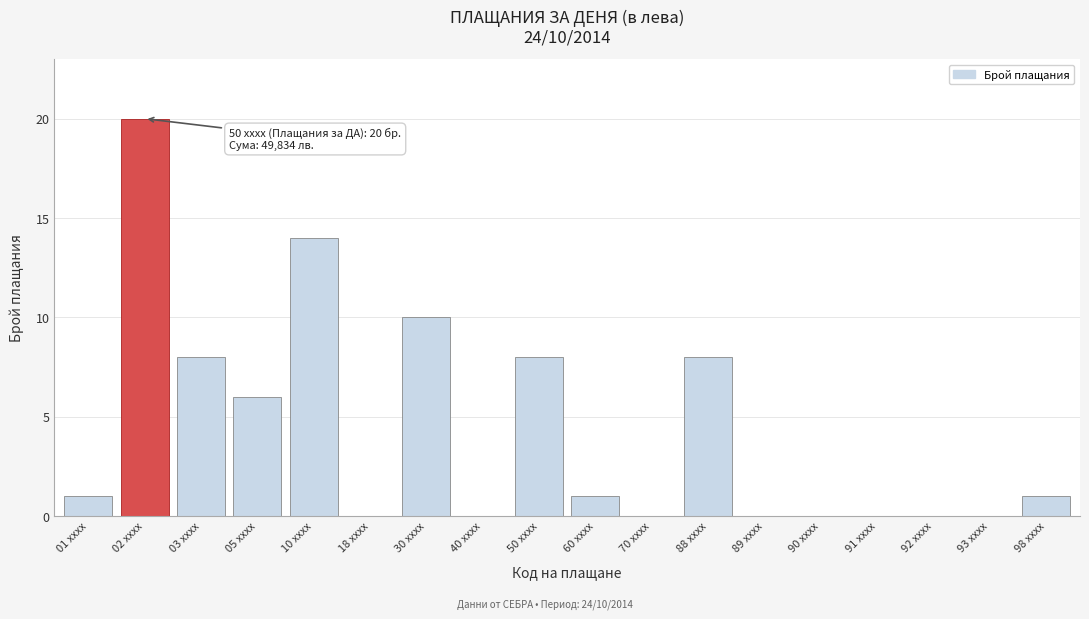

Reading right to left, extract all data points from this chart.

98 xxxx=1	93 xxxx=0	92 xxxx=0	91 xxxx=0	90 xxxx=0	89 xxxx=0	88 xxxx=8	70 xxxx=0	60 xxxx=1	50 xxxx=8	40 xxxx=0	30 xxxx=10	18 xxxx=0	10 xxxx=14	05 xxxx=6	03 xxxx=8	02 xxxx=20	01 xxxx=1